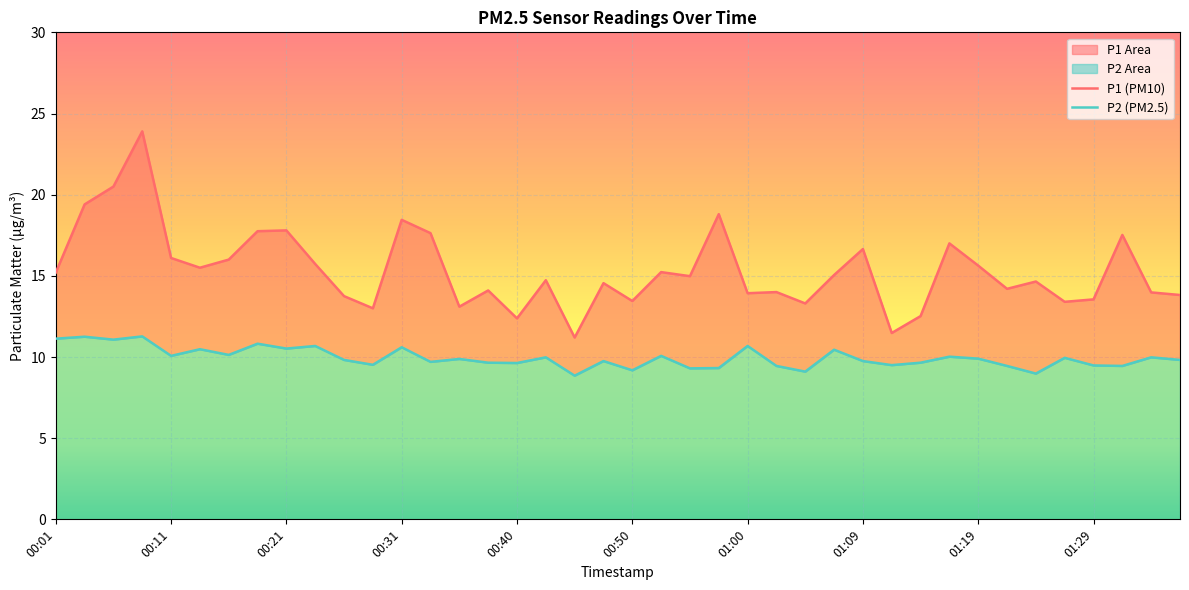

Which series has the largest total across all categories?

P1 (PM10)